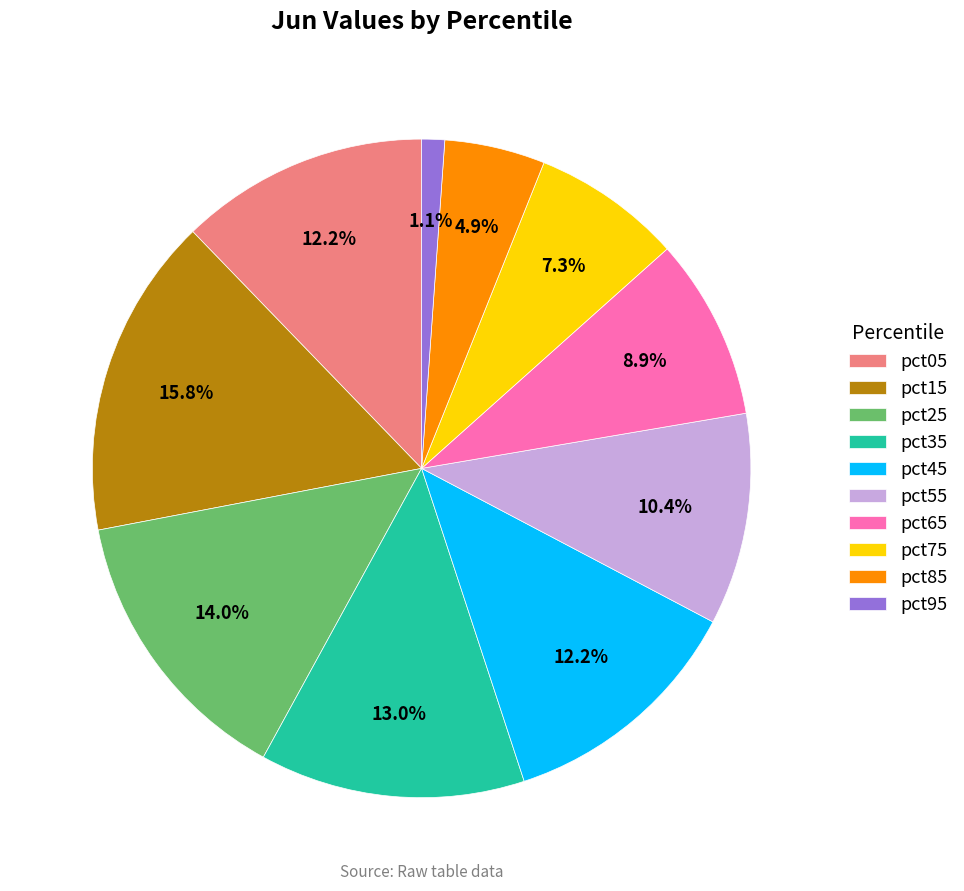

To the nearest percent, what portion does pct35 represent?

13%